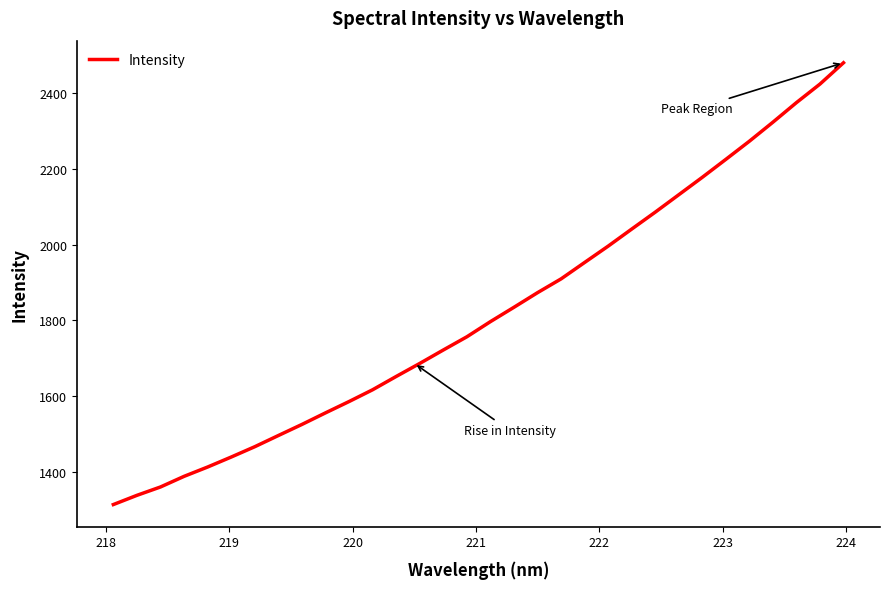

What is the difference between the maximum and minimum values?

1166.2